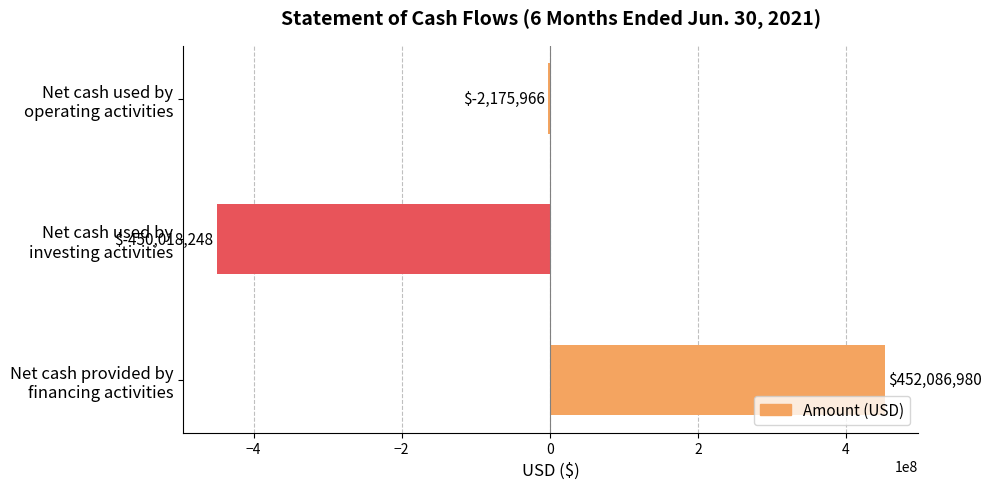

How many values are between -450018248 and 452086980?

3